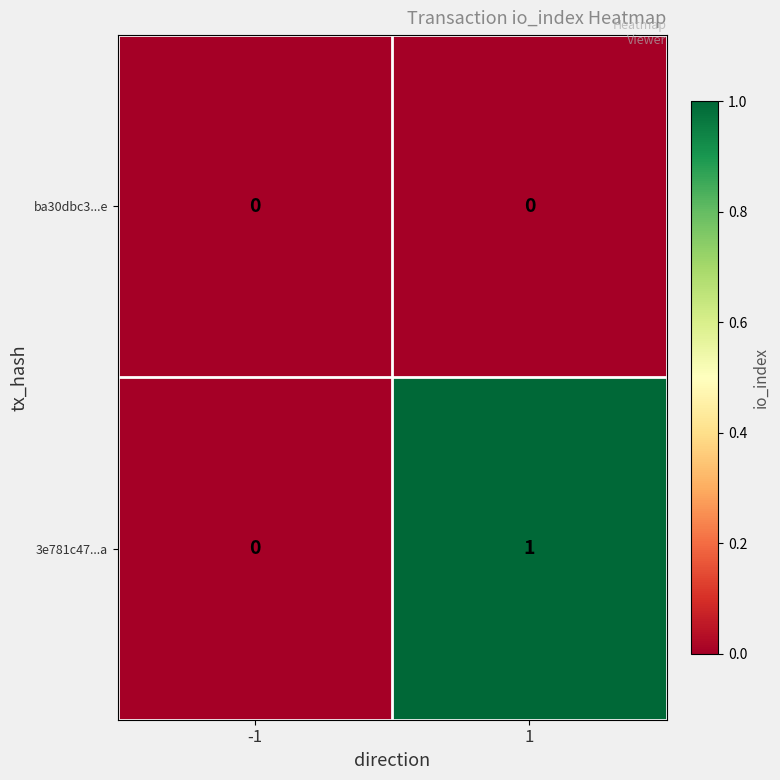

What is the total value across all series at 1?

1